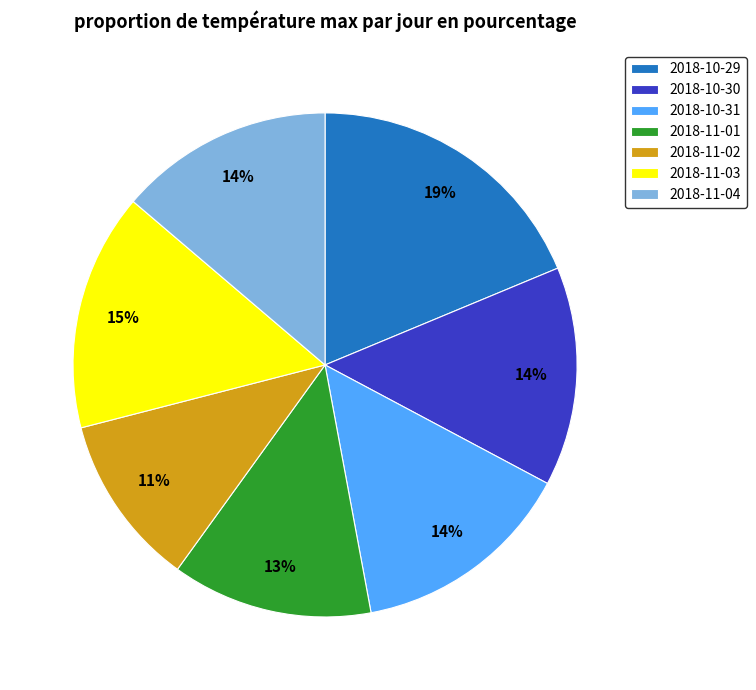

How many segments does this pie chart have?

7